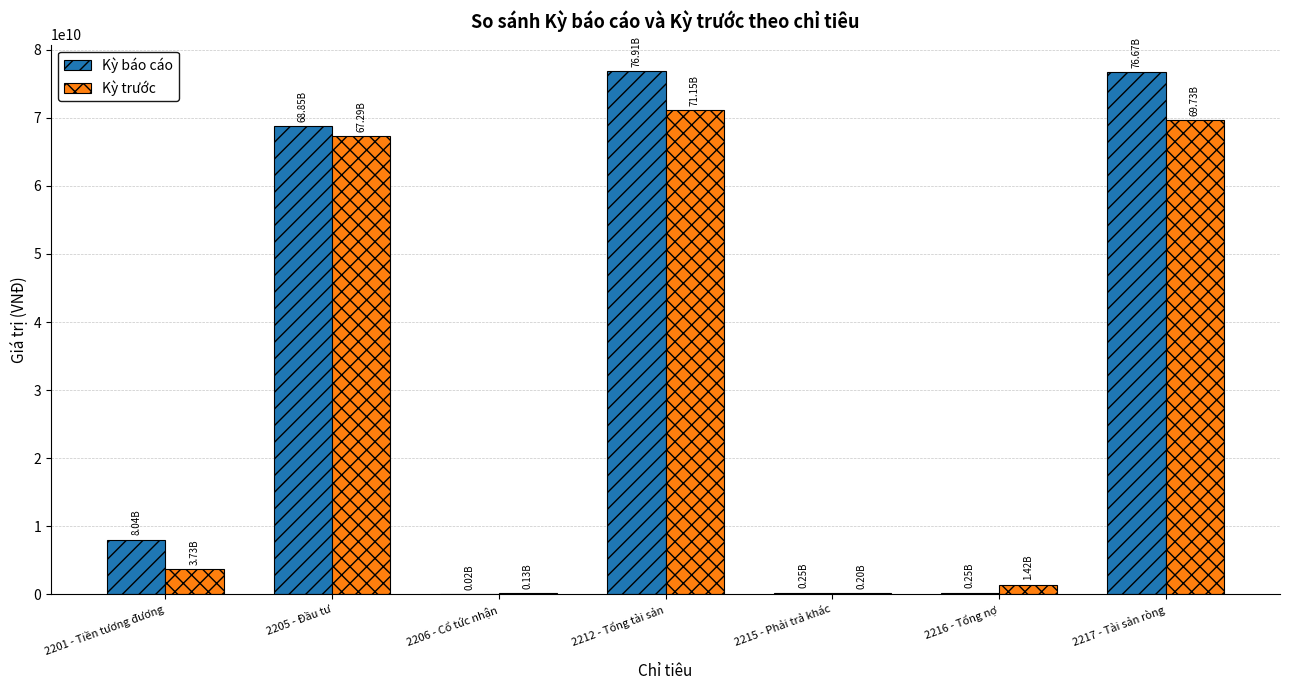

Between 2206 - Cổ tức nhận and 2212 - Tổng tài sản, which series saw the biggest shift?

Kỳ báo cáo